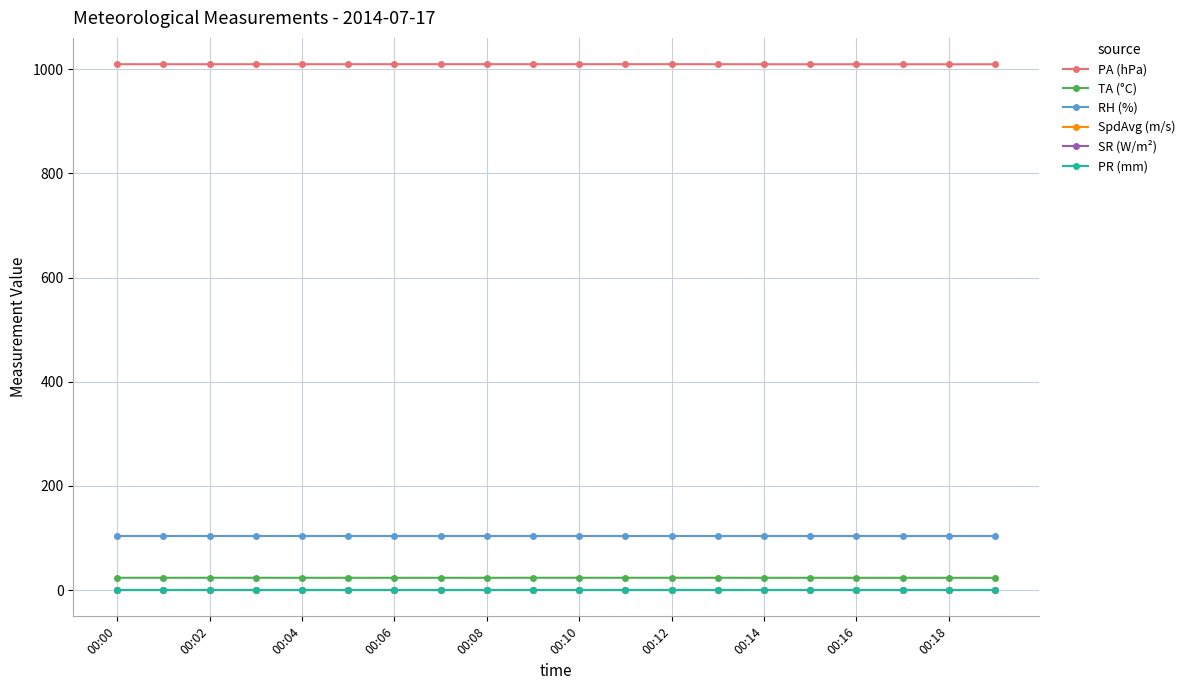

True or false: TA (°C) and PA (hPa) intersect in this chart.

False